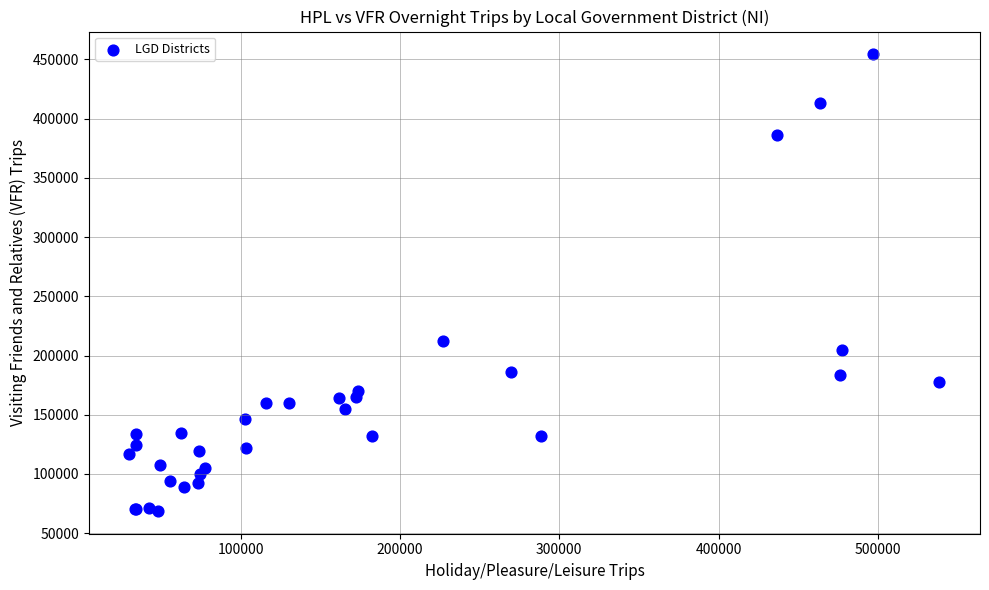

What Y value in the scatter plot is closest to 261510?

212628.5